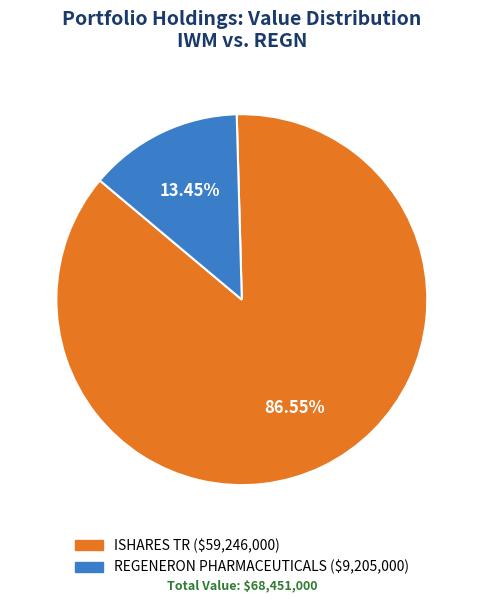

To the nearest percent, what is the difference between the REGENERON PHARMACEUTICALS and ISHARES TR slice percentages?

73%